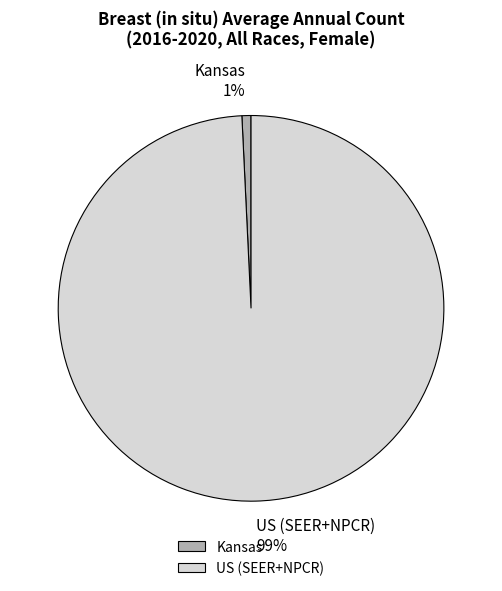

How many slices are in this pie chart?

2